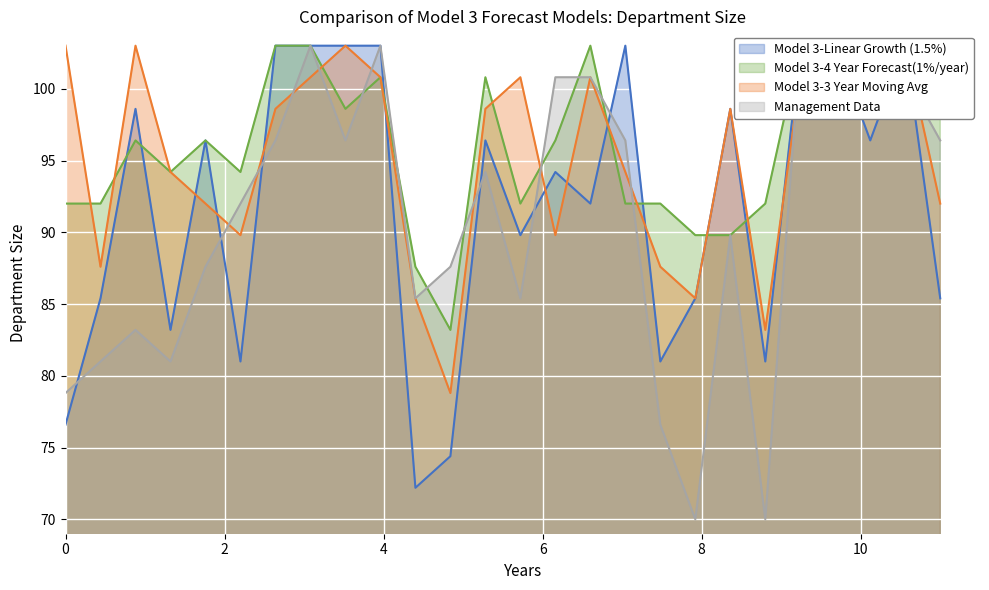

Is it true that ZPHM33 equals 20.7 at 26?

False